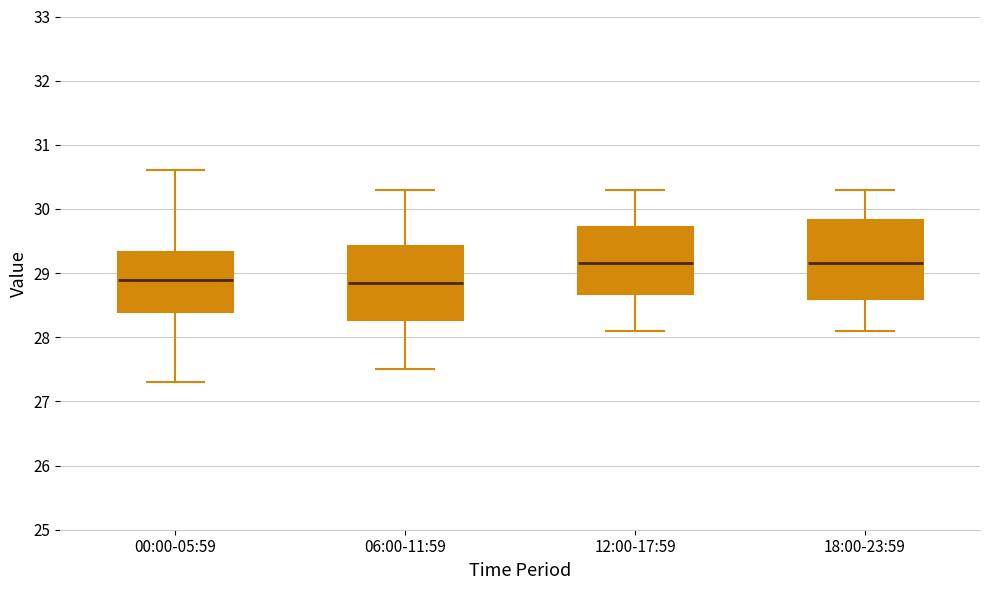

Where is the lower edge of the box for 06:00-11:59 on the y-axis? The values are not printed on the chart, so give them approximately, as read against the axis.

28.3